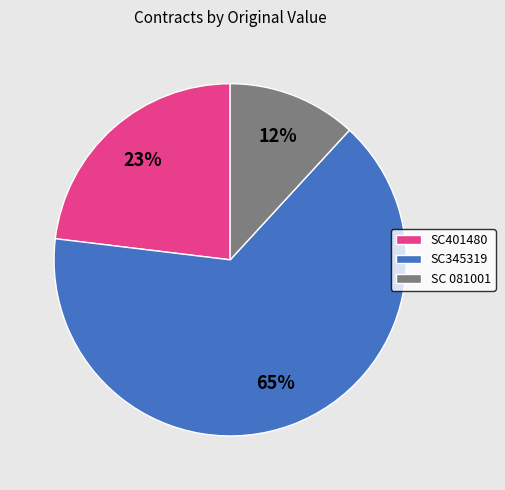

How many segments does this pie chart have?

3